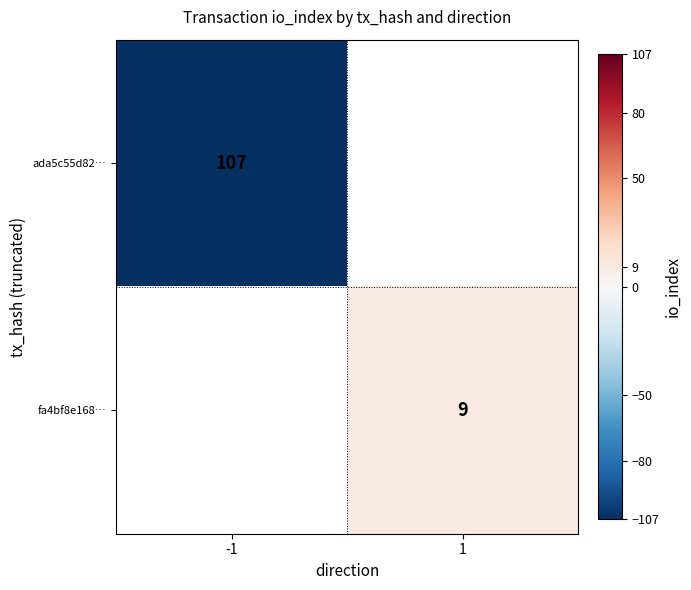

Is the value of fa4bf8e168… at 1 greater than the value of ada5c55d82… at -1?

No